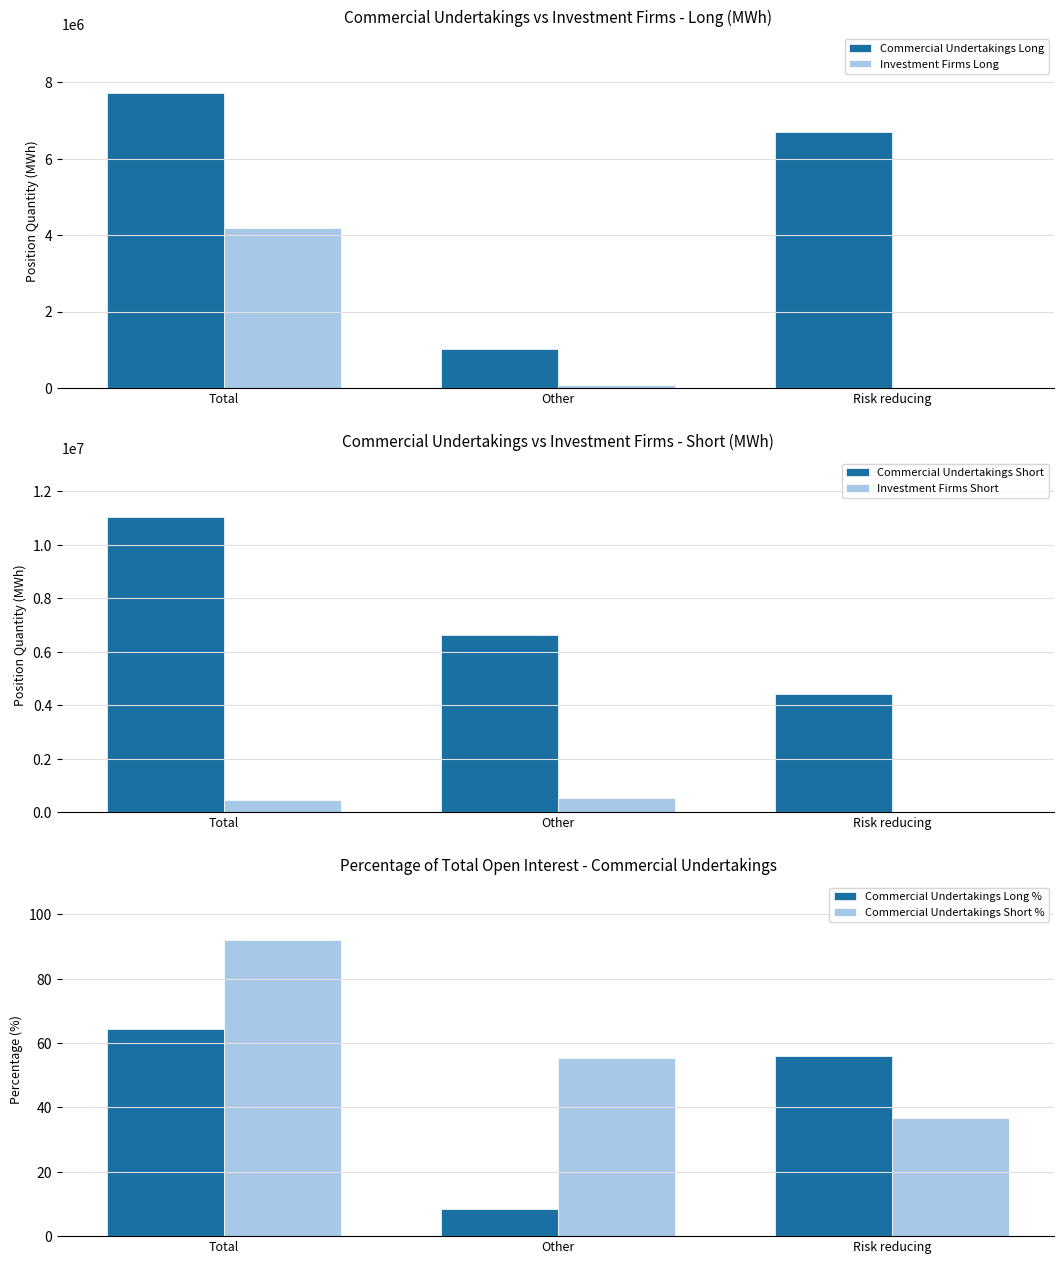

Reading left to right, list all the values displayed in this chart.

Commercial Undertakings Long: Total=7720740.0	Other=1015296.0	Risk reducing=6705444.0
Investment Firms Long: Total=4192656.0	Other=83004.0	Risk reducing=0.0
Commercial Undertakings Short: Total=11031528.0	Other=6628008.0	Risk reducing=4403520.0
Investment Firms Short: Total=452040.0	Other=508428.0	Risk reducing=0.0
Commercial Undertakings Long %: Total=64.4	Other=8.5	Risk reducing=55.9
Commercial Undertakings Short %: Total=92.0	Other=55.2	Risk reducing=36.7